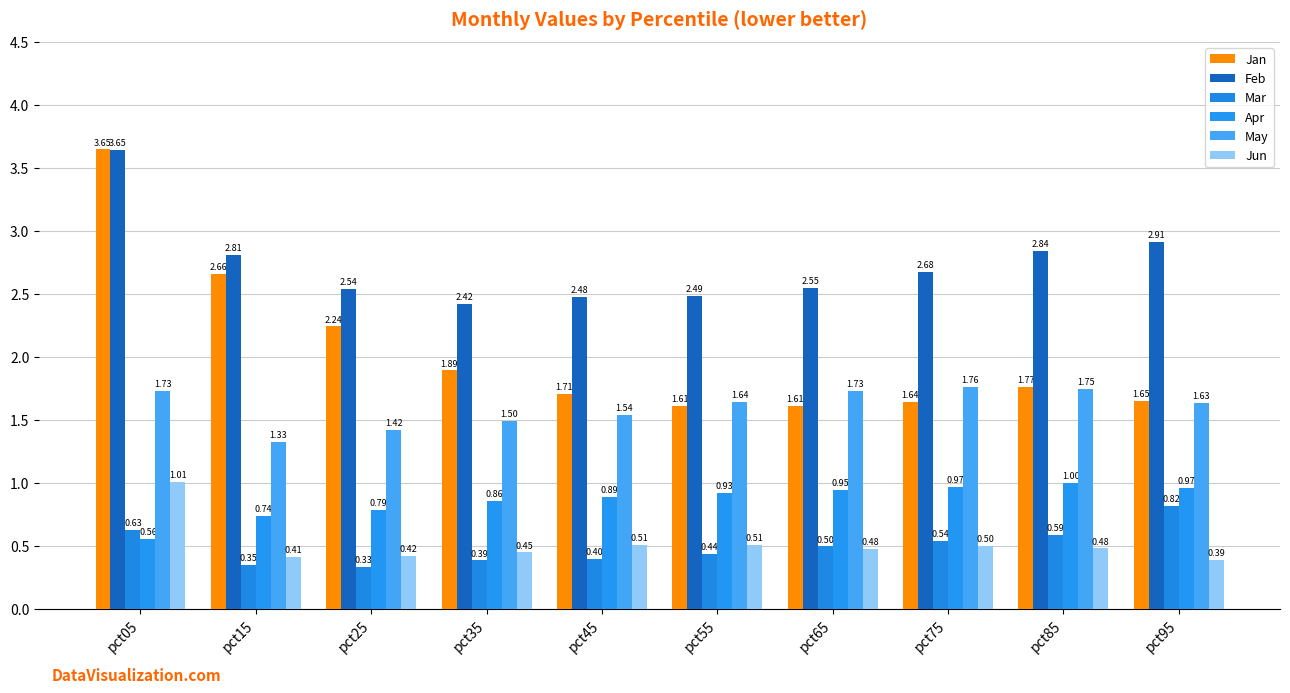

Between pct75 and pct45, which is larger?

pct45